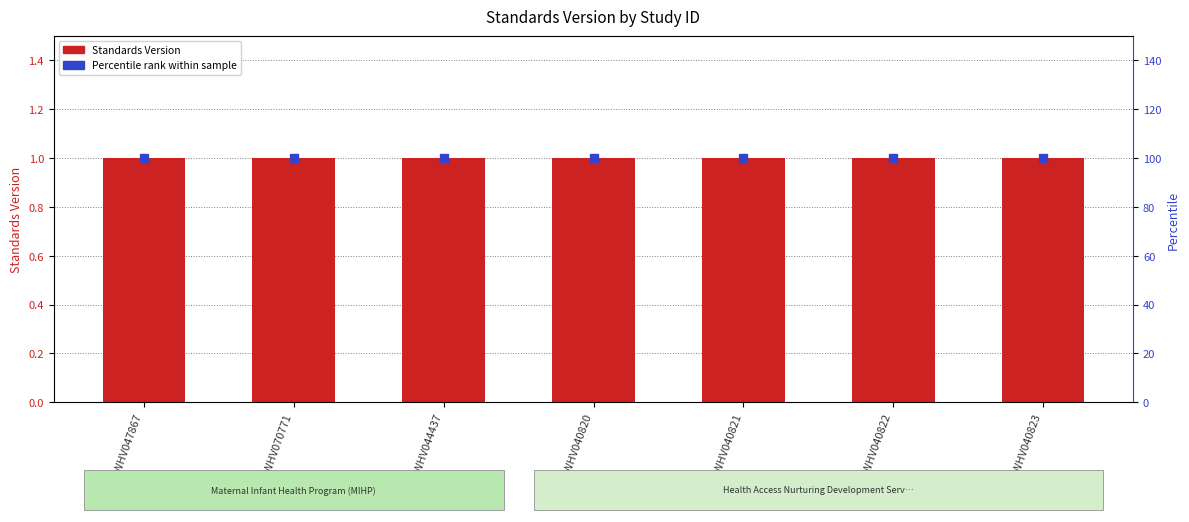

What is the label of the 2nd bar from the right?

WWHV040822